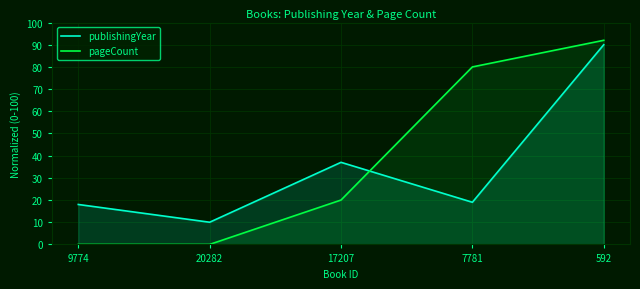

Between 17207 and 592, which series saw the biggest shift?

pageCount